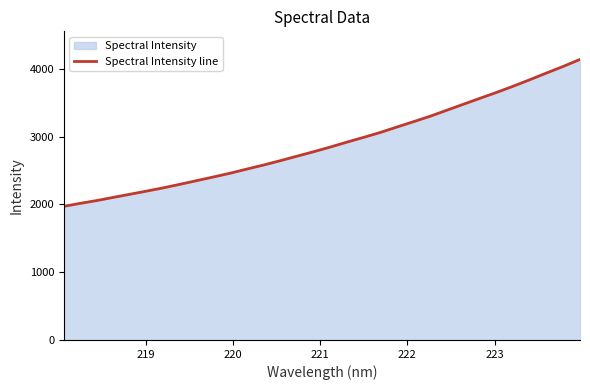

What is the maximum value shown in the chart?

4139.9